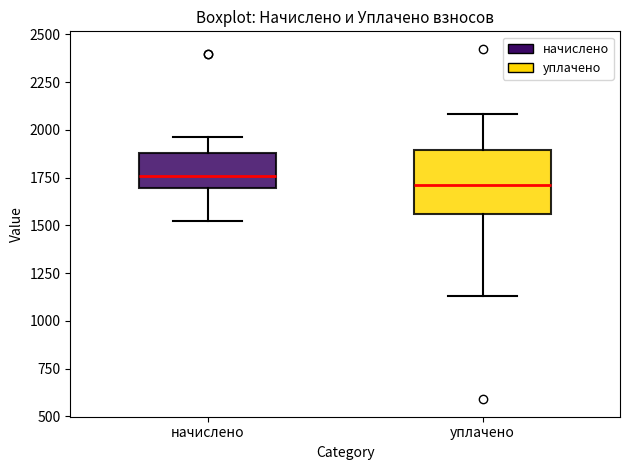

Reading left to right, read every box against the y-axis: the position of its median line, the range the box covers, and the ends of its whiskers. The values are not printed on the chart, so give them approximately, as read against the axis.

начислено: median 1750, box 1700 to 1900, whiskers 1500 to 1950
уплачено: median 1700, box 1550 to 1900, whiskers 1150 to 2100